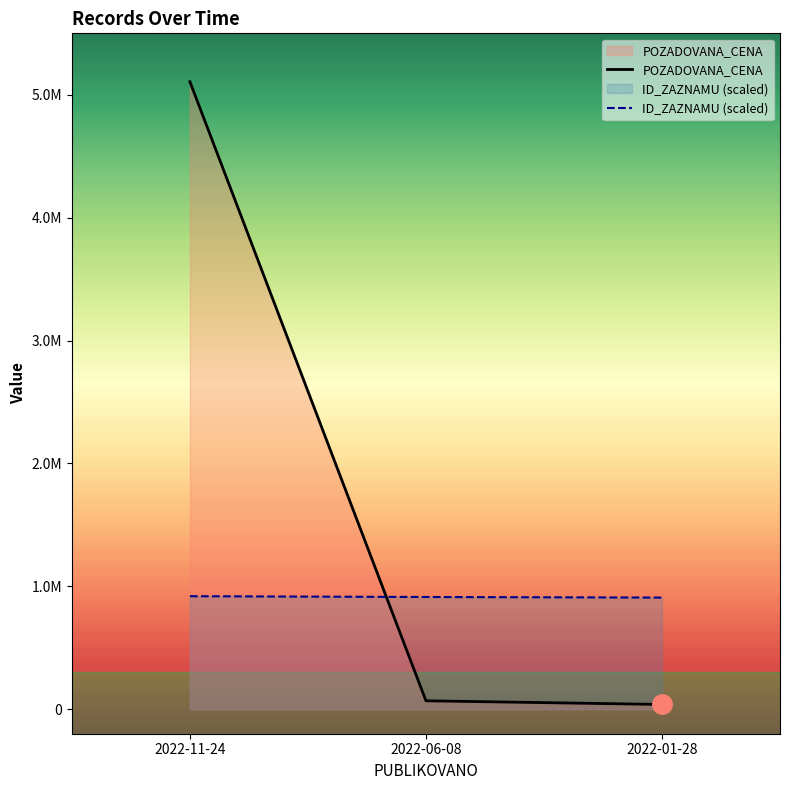

Which category has the highest value in the POZADOVANA_CENA series?

2022-11-24